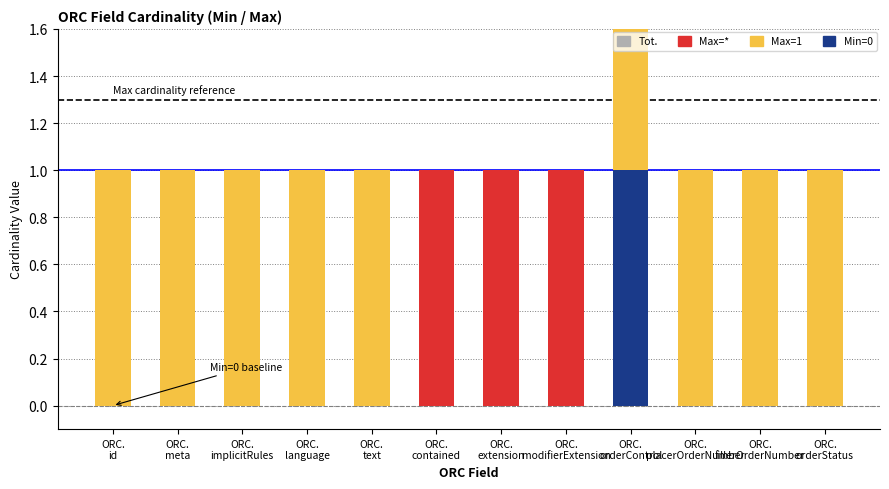

What is the label of the 11th bar from the right?

ORC. meta